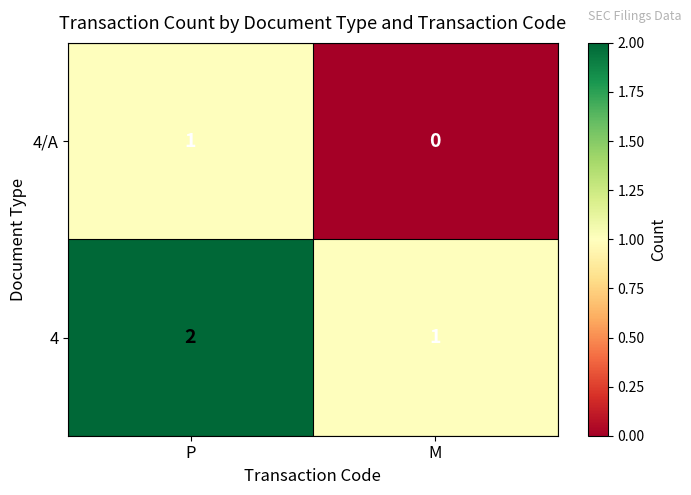

At which label is 4 closest to 1?

M